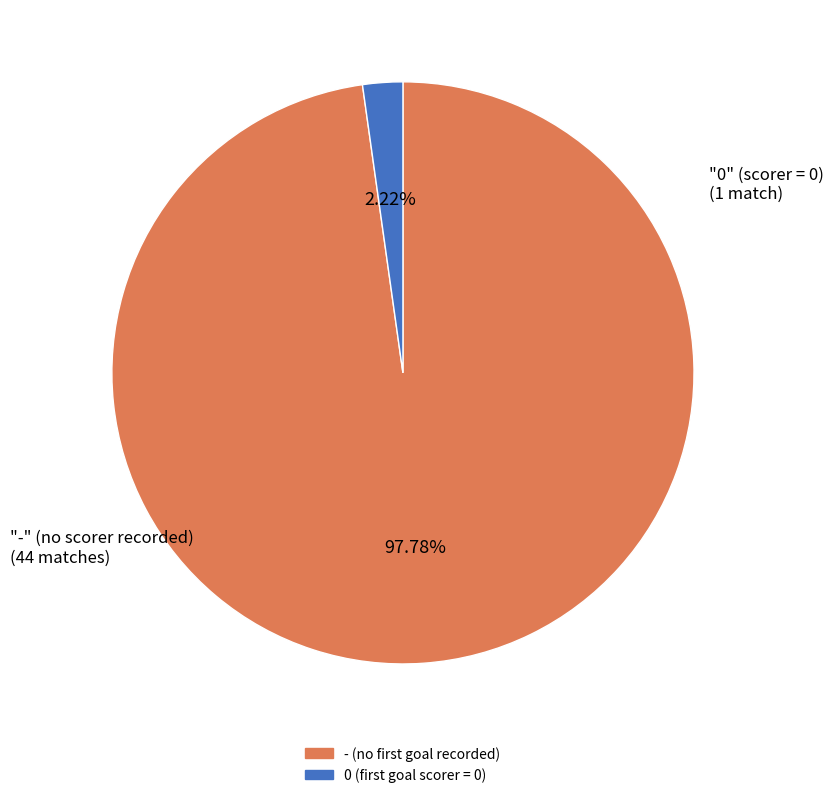

How many segments does this pie chart have?

2